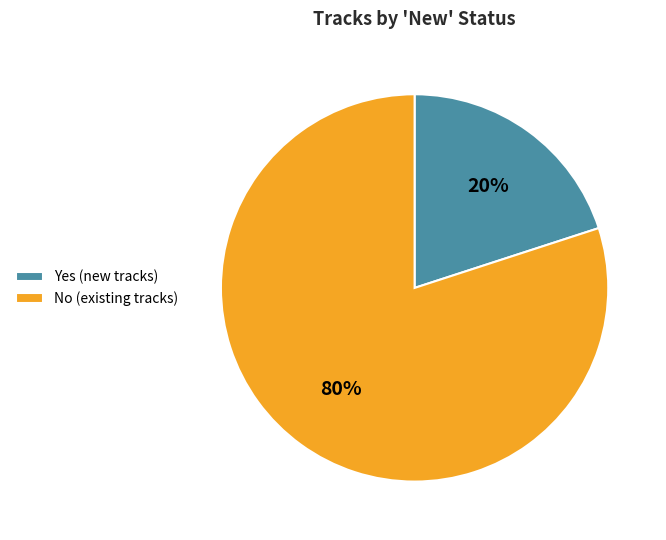

Which slice represents more than half of the pie?

No